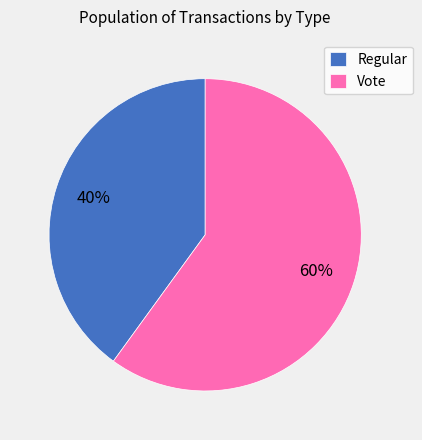

How many slices are in this pie chart?

2